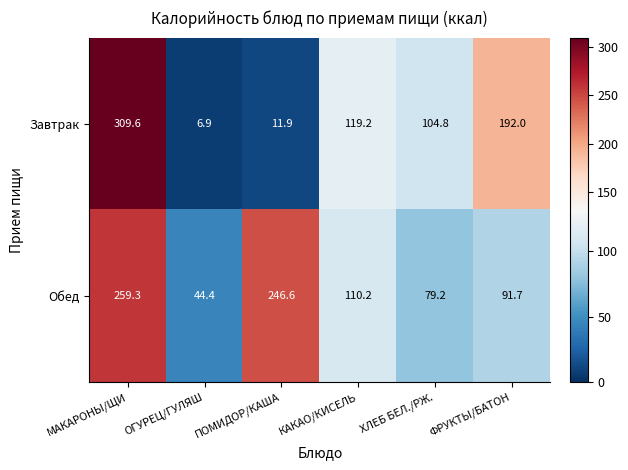

At how many categories does at least one series exceed 278?

1